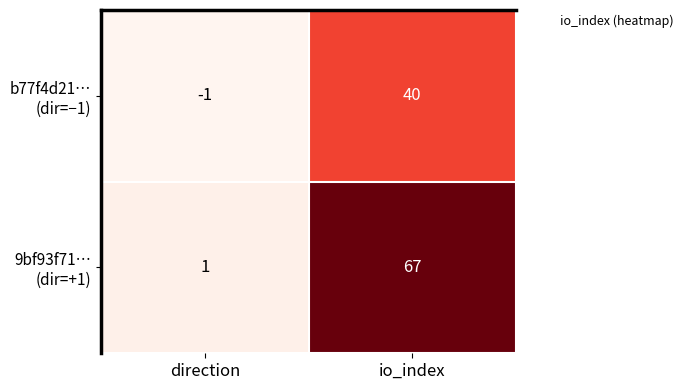

At which category is the sum across all series the highest?

io_index